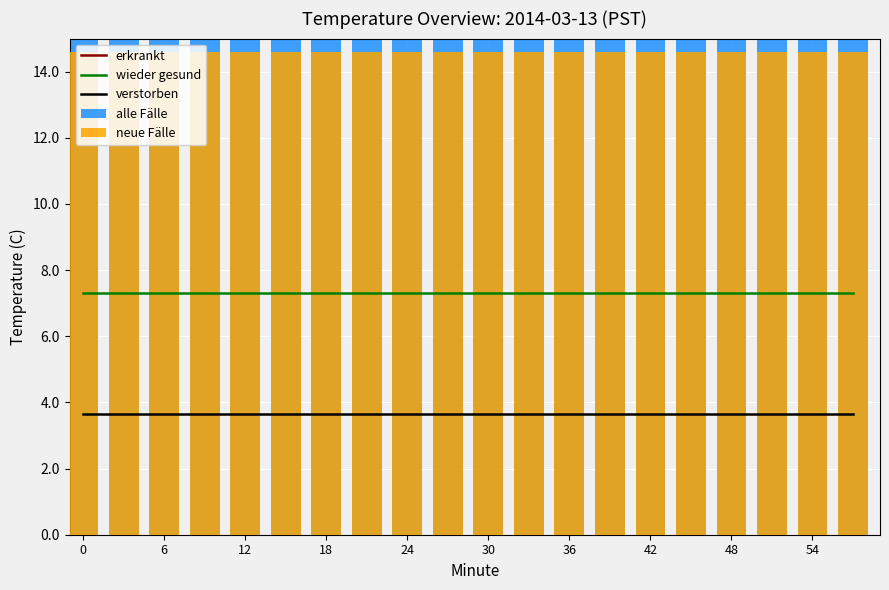

What is the smallest value displayed?

3.6